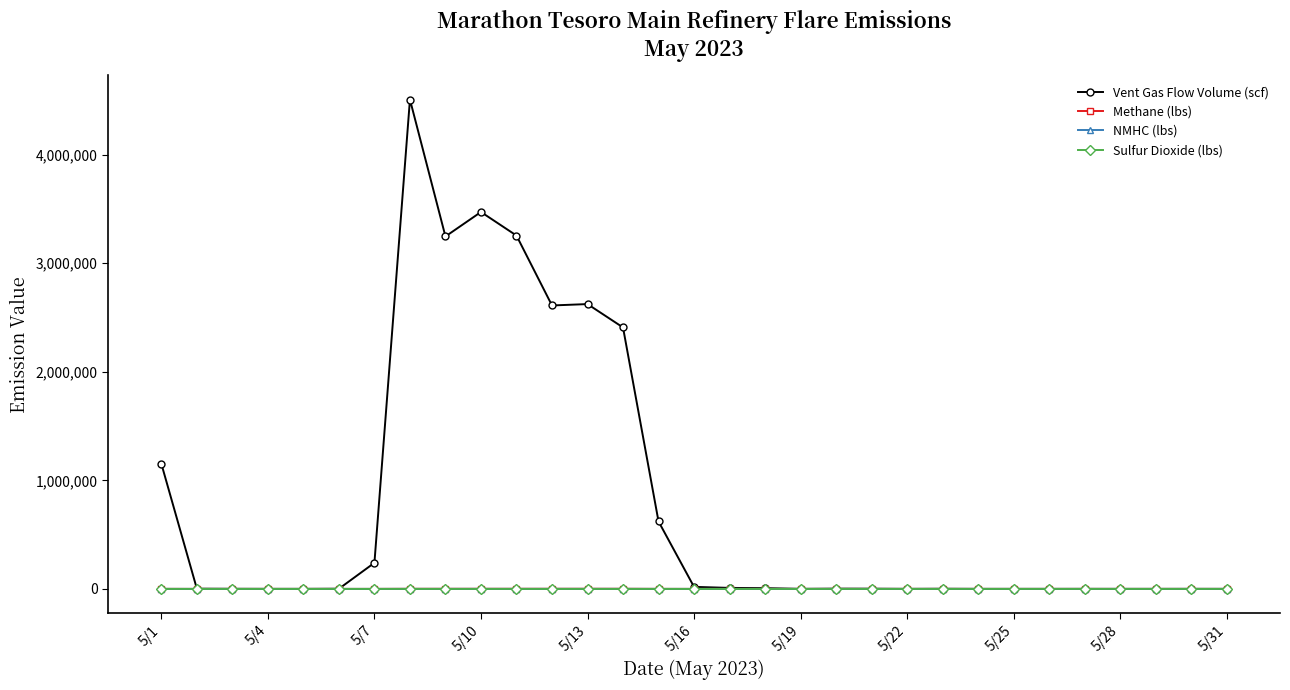

What is the greatest value displayed?

4506374.3